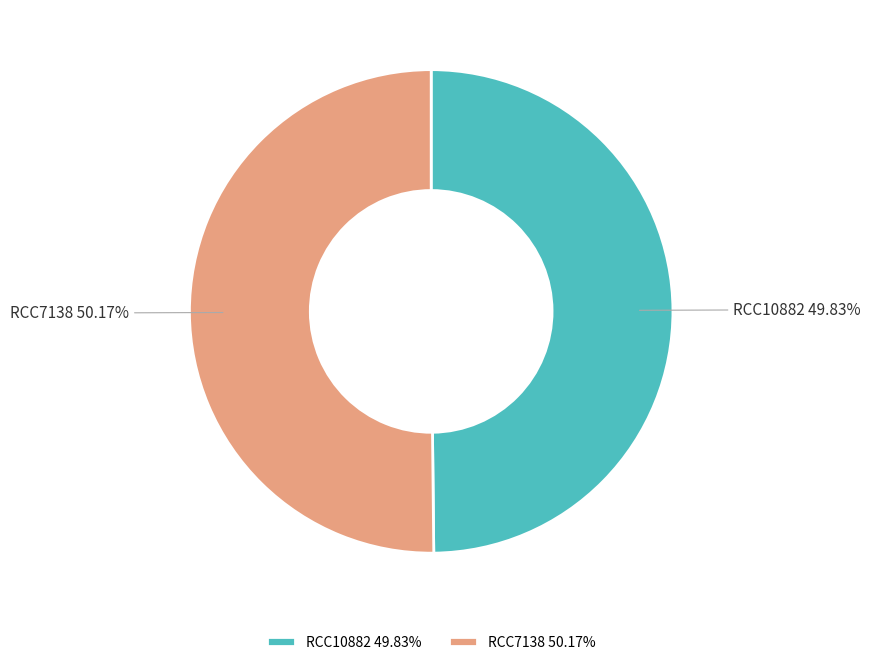

True or false: RCC10882 accounts for 50% of the total.

True